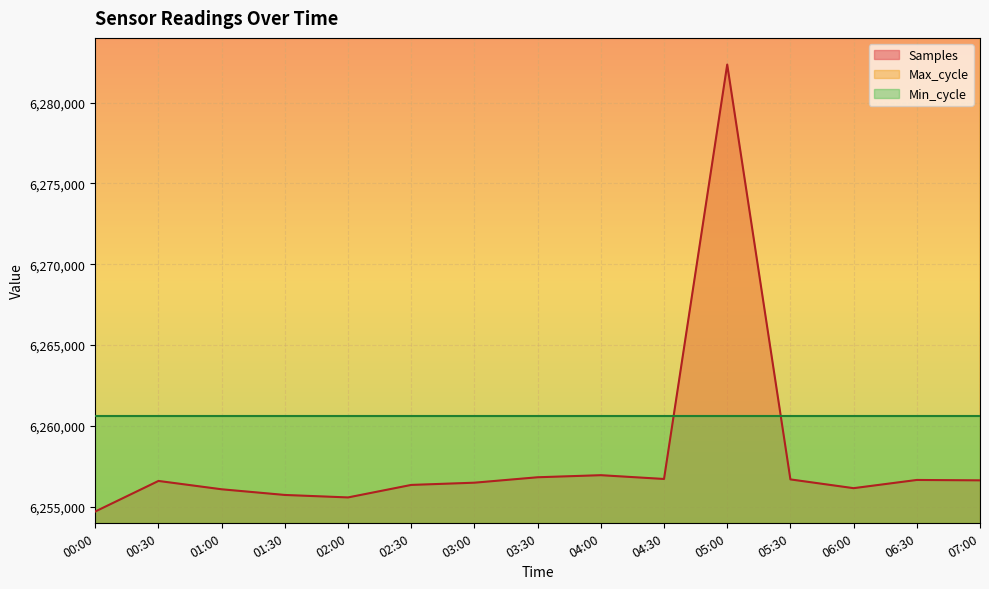

What is the label of the 14th point from the left?

06:30